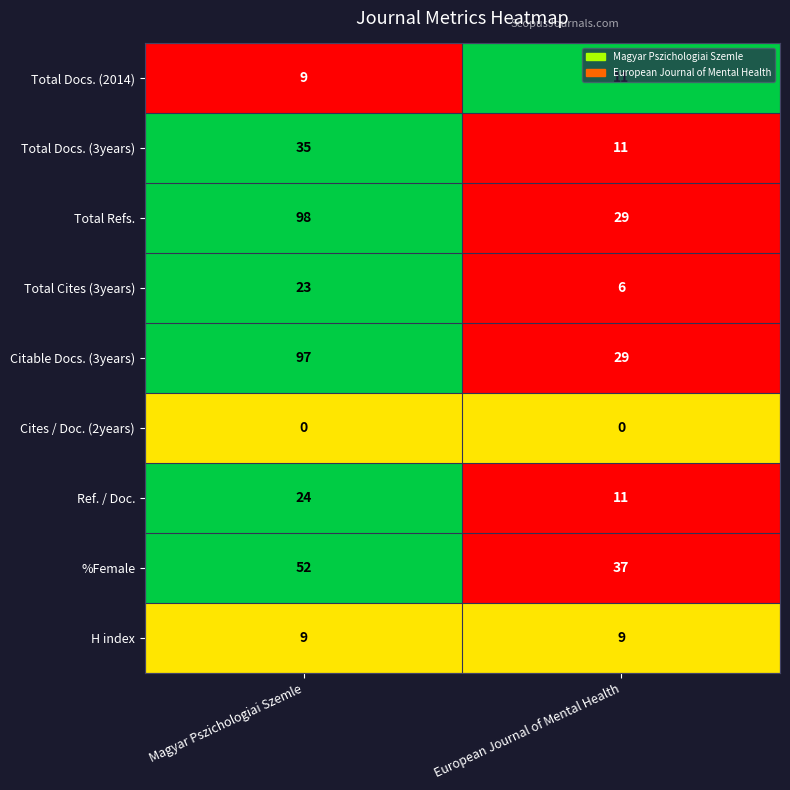

Rank the categories by Citable Docs. (3years) value from highest to lowest.

Magyar Pszichologiai Szemle, European Journal of Mental Health